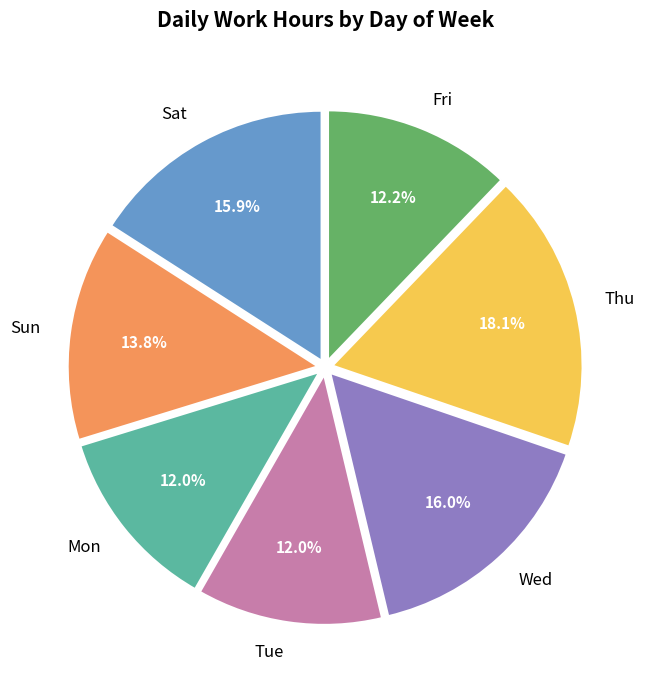

What is the total percentage of Sat and Wed?

31.9%